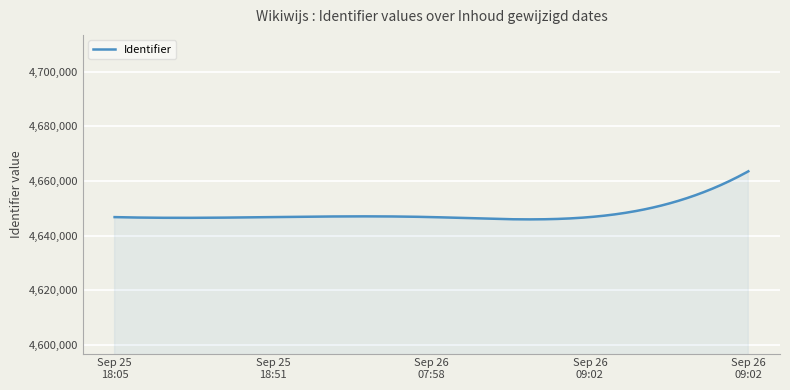

What is the greatest value displayed?

4663533.0